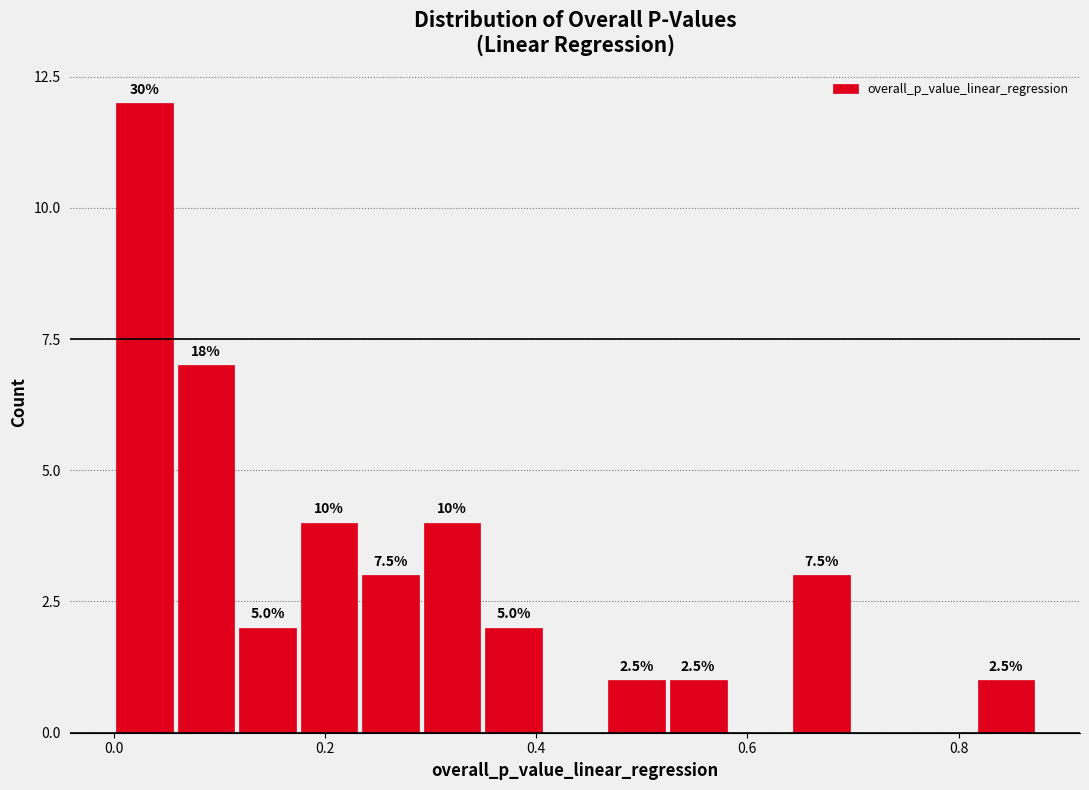

Around what value on the x-axis is the tallest bar? Give the approximate position of its centre, as read against the axis.

0.02